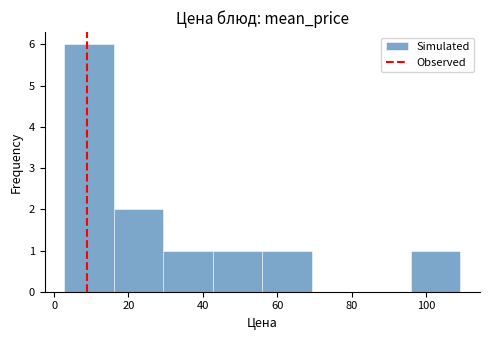

What is the height of the bar covering 96 to 110 on the x-axis? Neither the bar edges nor the heights are printed on the chart, so give them approximately, as read against the axes.

1